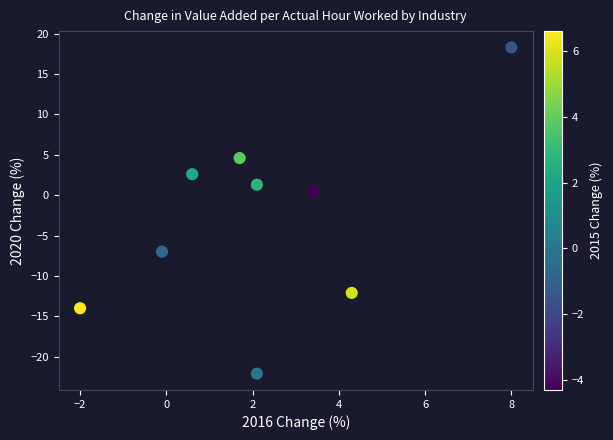

What is the range of X values (max minus min)?

10.0